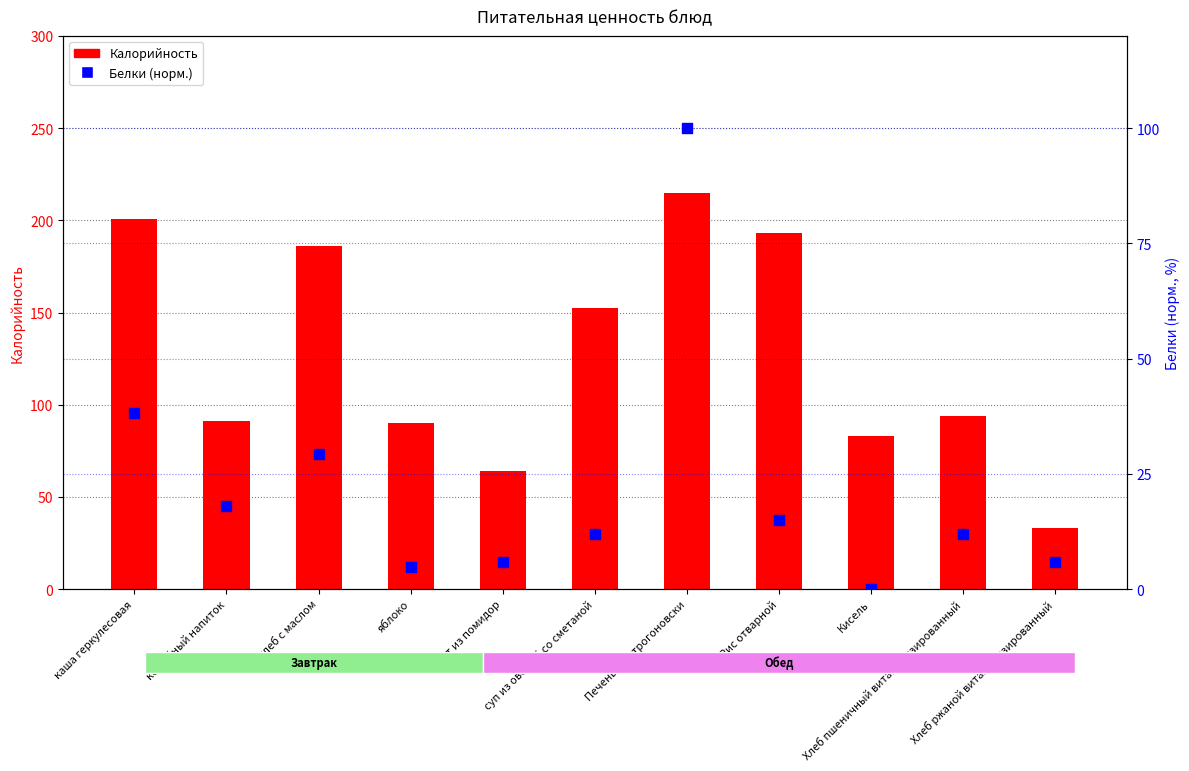

At how many categories does at least one series exceed 152?

5